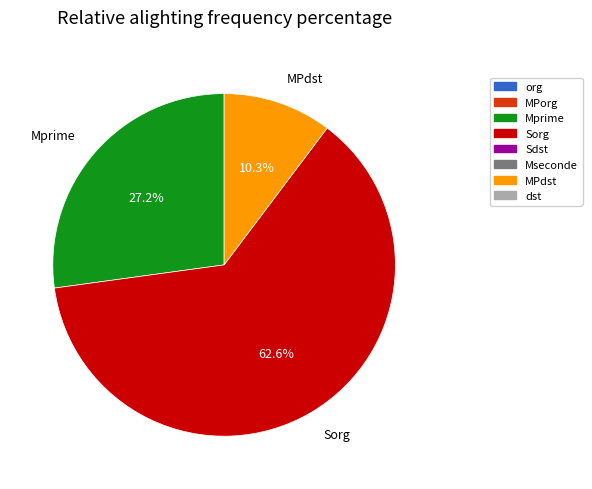

What percentage is NOT represented by Mprime?

72.8%